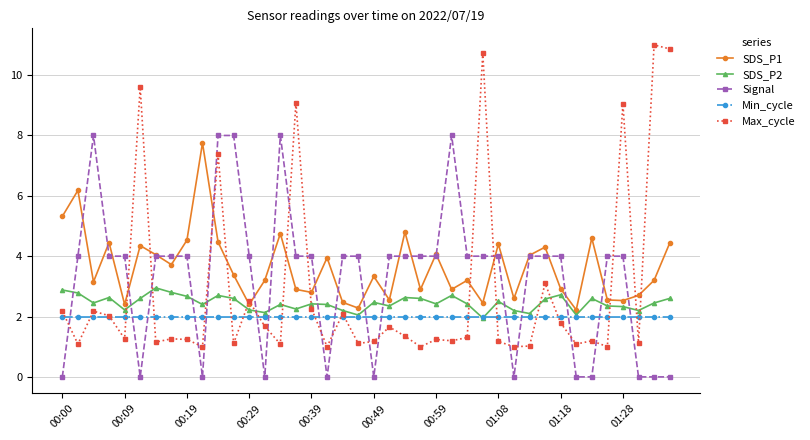

How many intersections are there between Signal and SDS_P2?

16